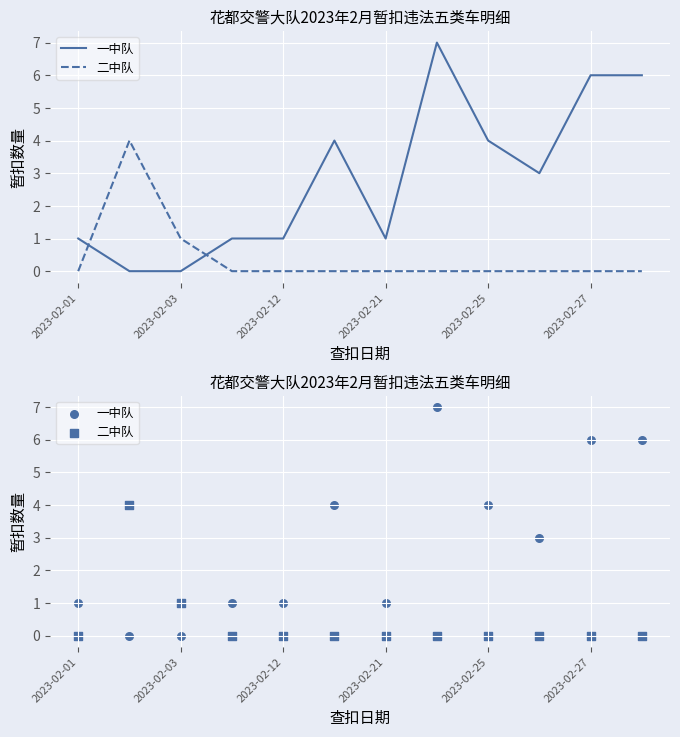

What are all the series names shown in the legend?

一中队, 二中队